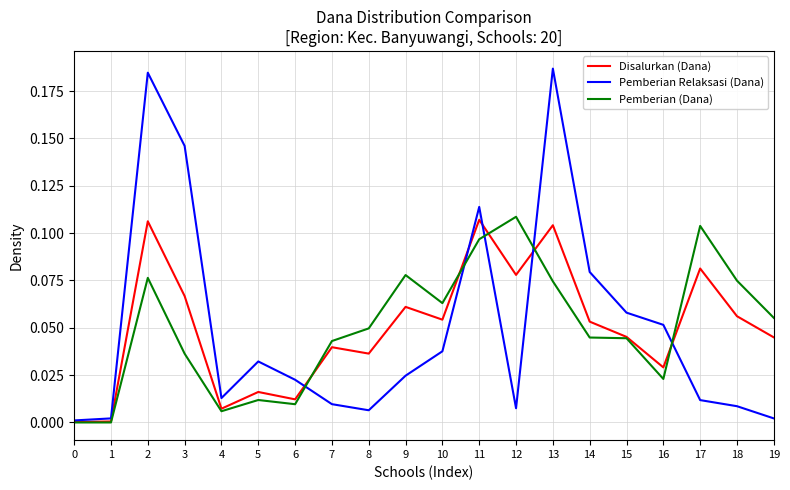

Where is the first local maximum for Disalurkan (Dana)?

2